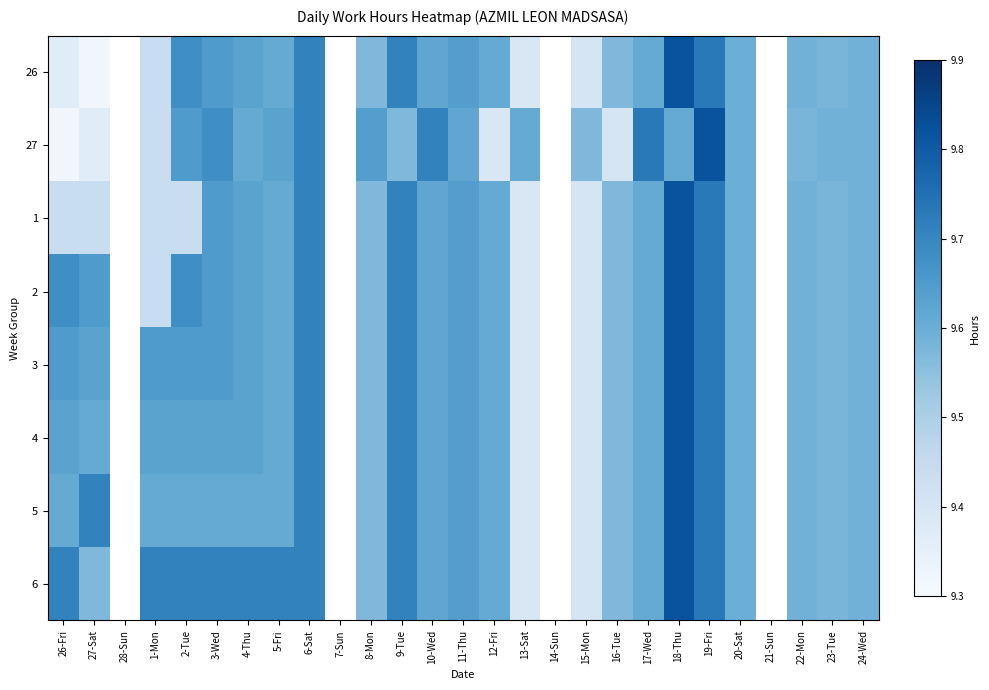

How many values in 3 are above zero?

23